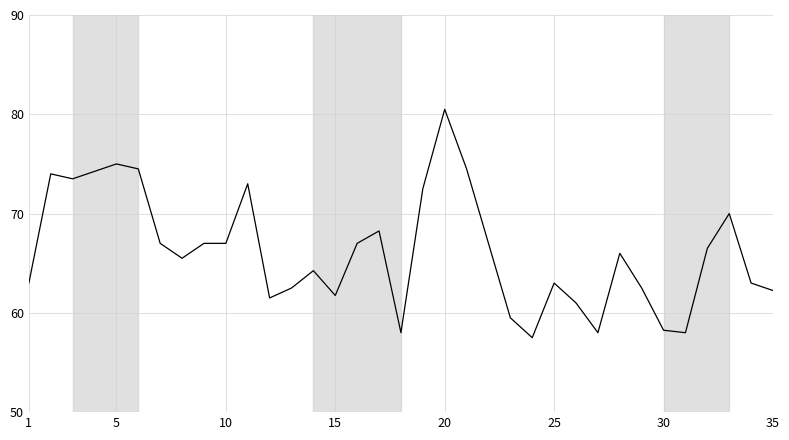

What is the maximum value shown in the chart?

80.5